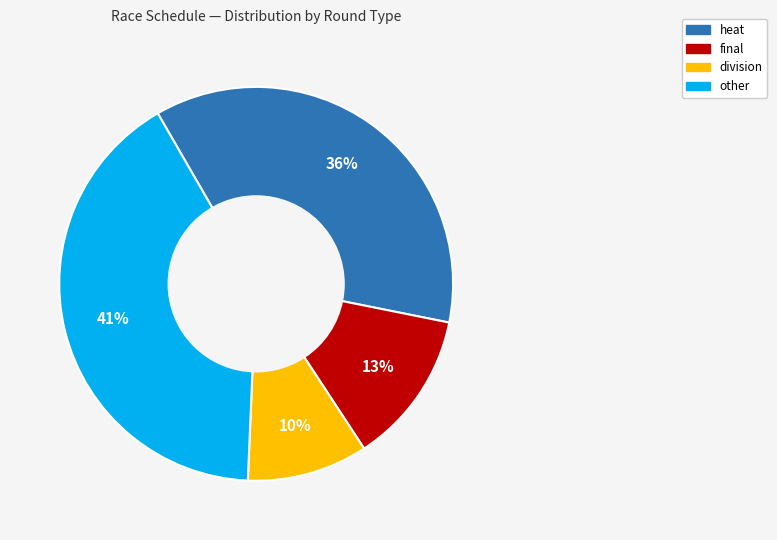

Combined, do division and heat account for over 50%?

No